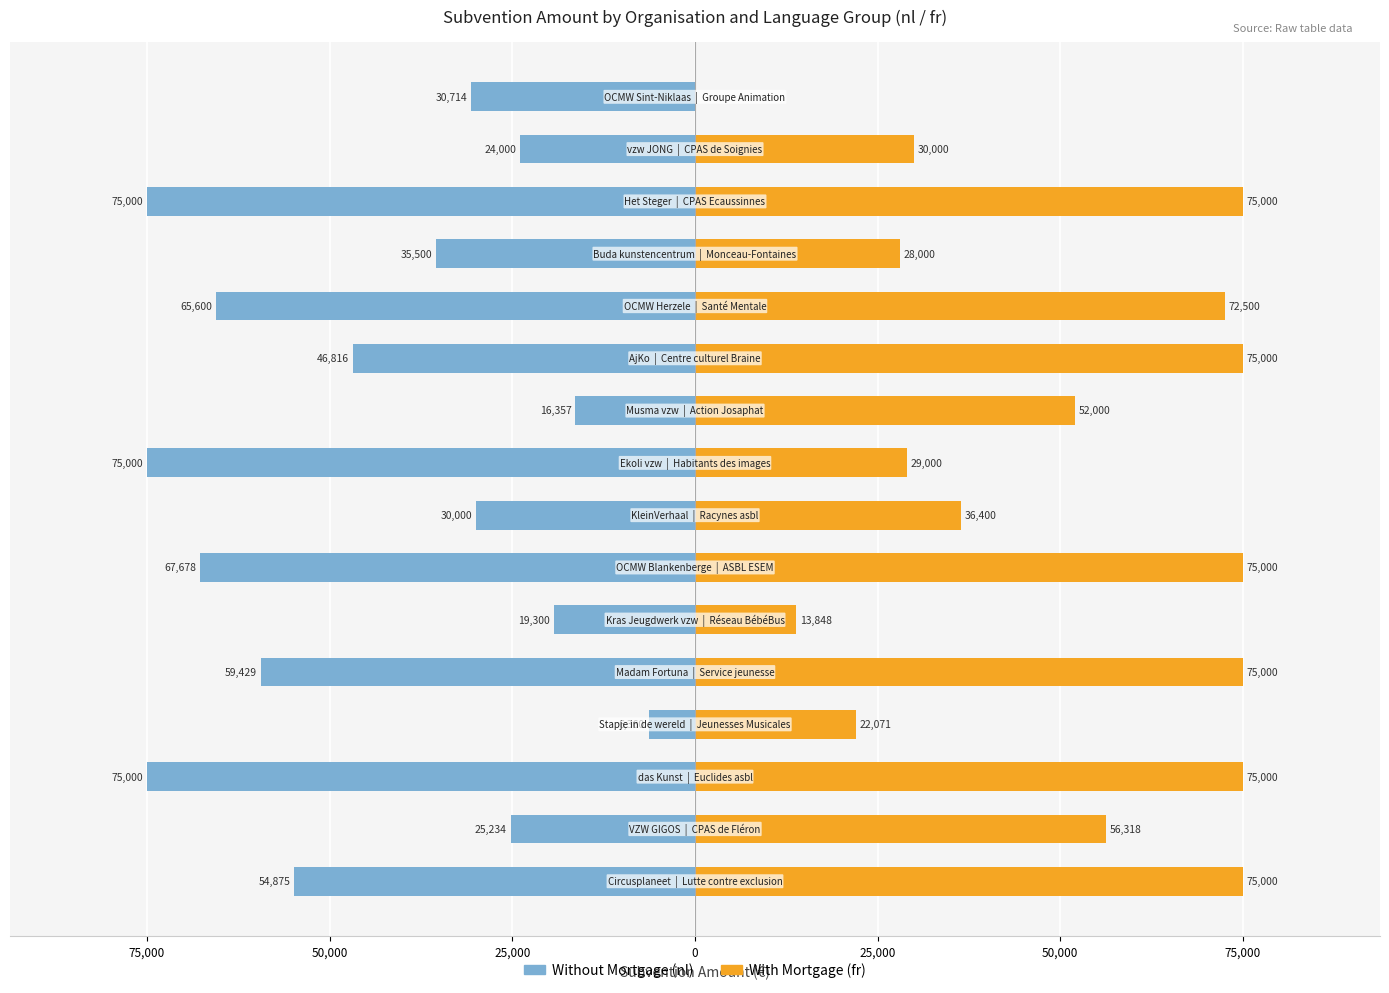

What is the maximum value shown in the chart?

75000